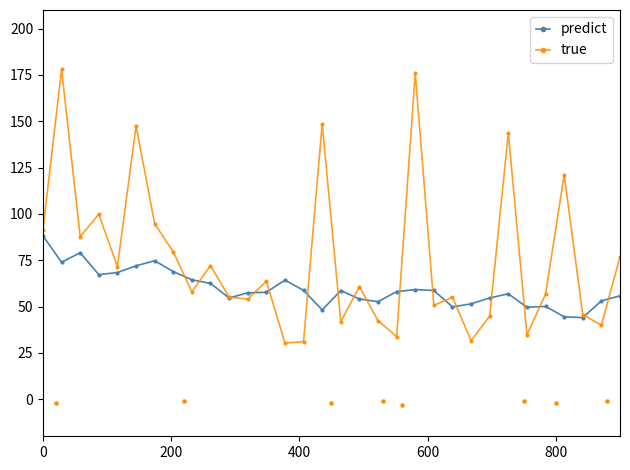

Which series reaches the minimum Y coordinate?

true